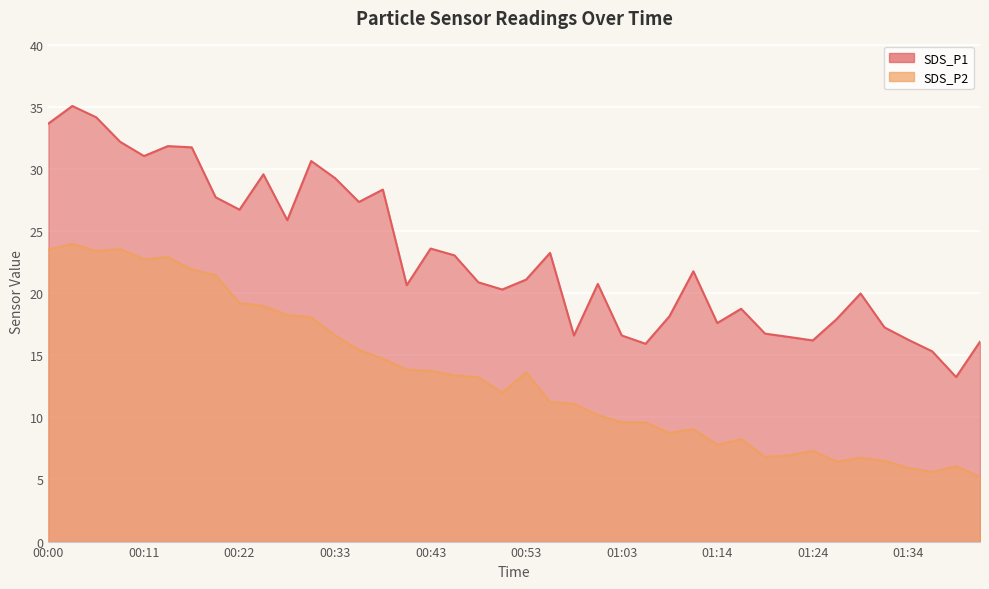

True or false: SDS_P1 and SDS_P2 intersect in this chart.

False